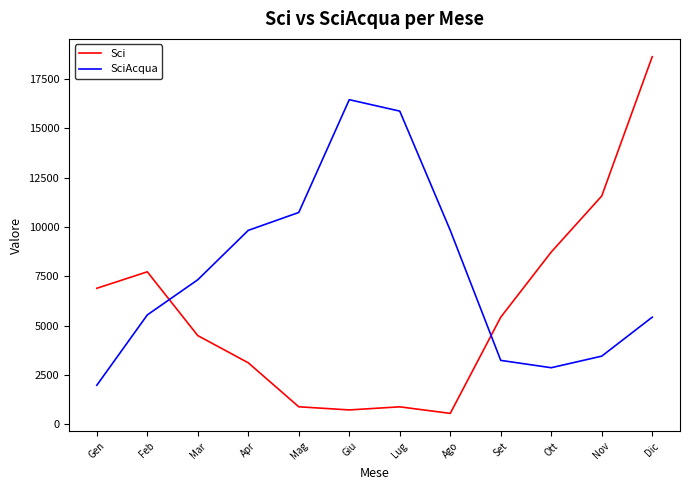

What is the difference between the highest and lowest values at Dic?

13197